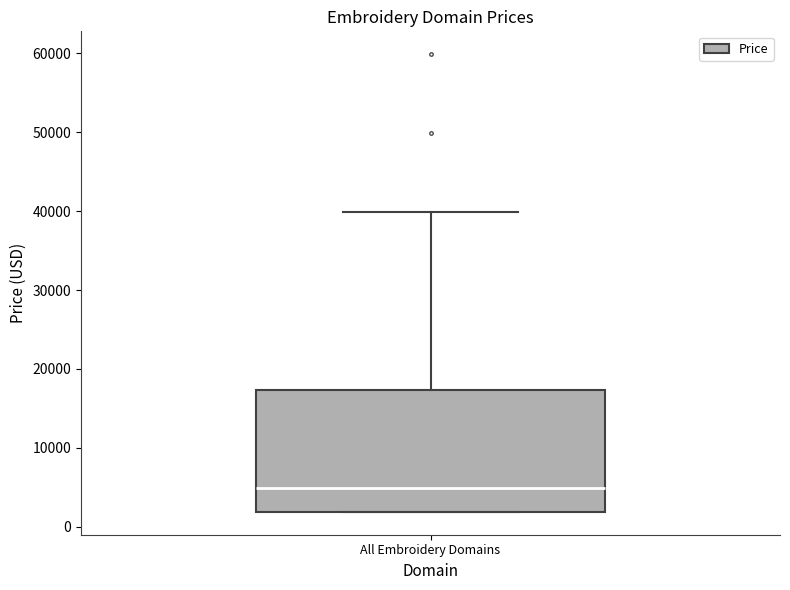

Transcribe this box plot: give where the median line is, the range the box spans, and where the two whiskers end, as read against the y-axis. The values are not printed on the chart, so give them approximately, as read against the axis.

median 5000, box 2000 to 17000, whiskers 2000 to 40000